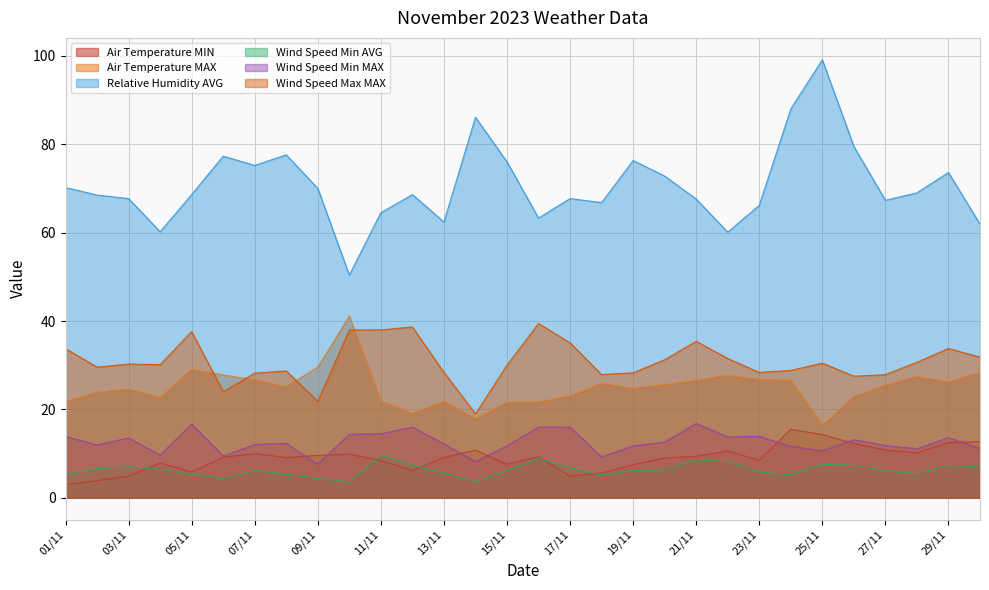

What is the label of the 27th point from the left?

27/11